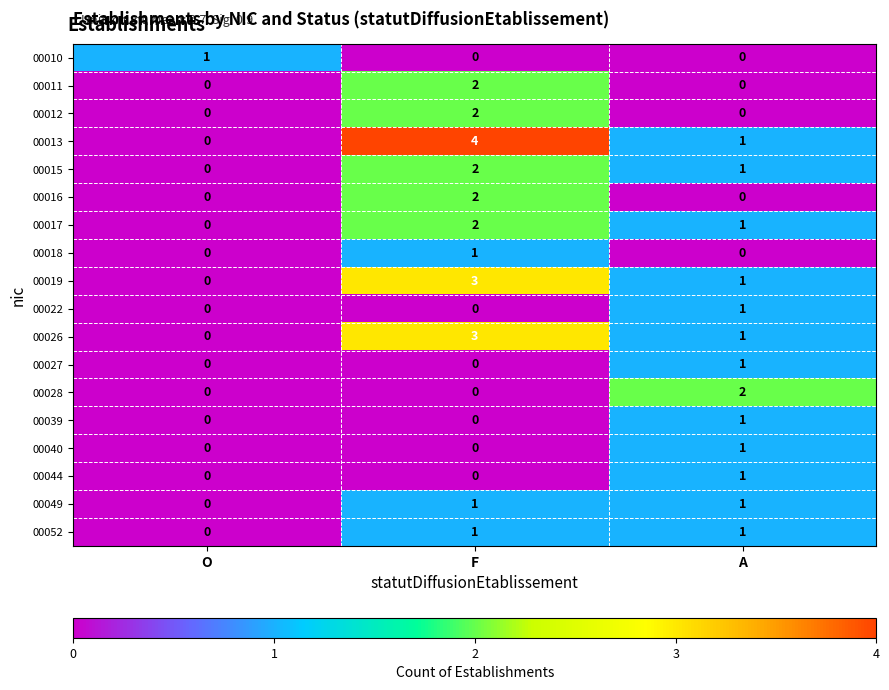

Rank the categories by 00019 value from lowest to highest.

O, A, F